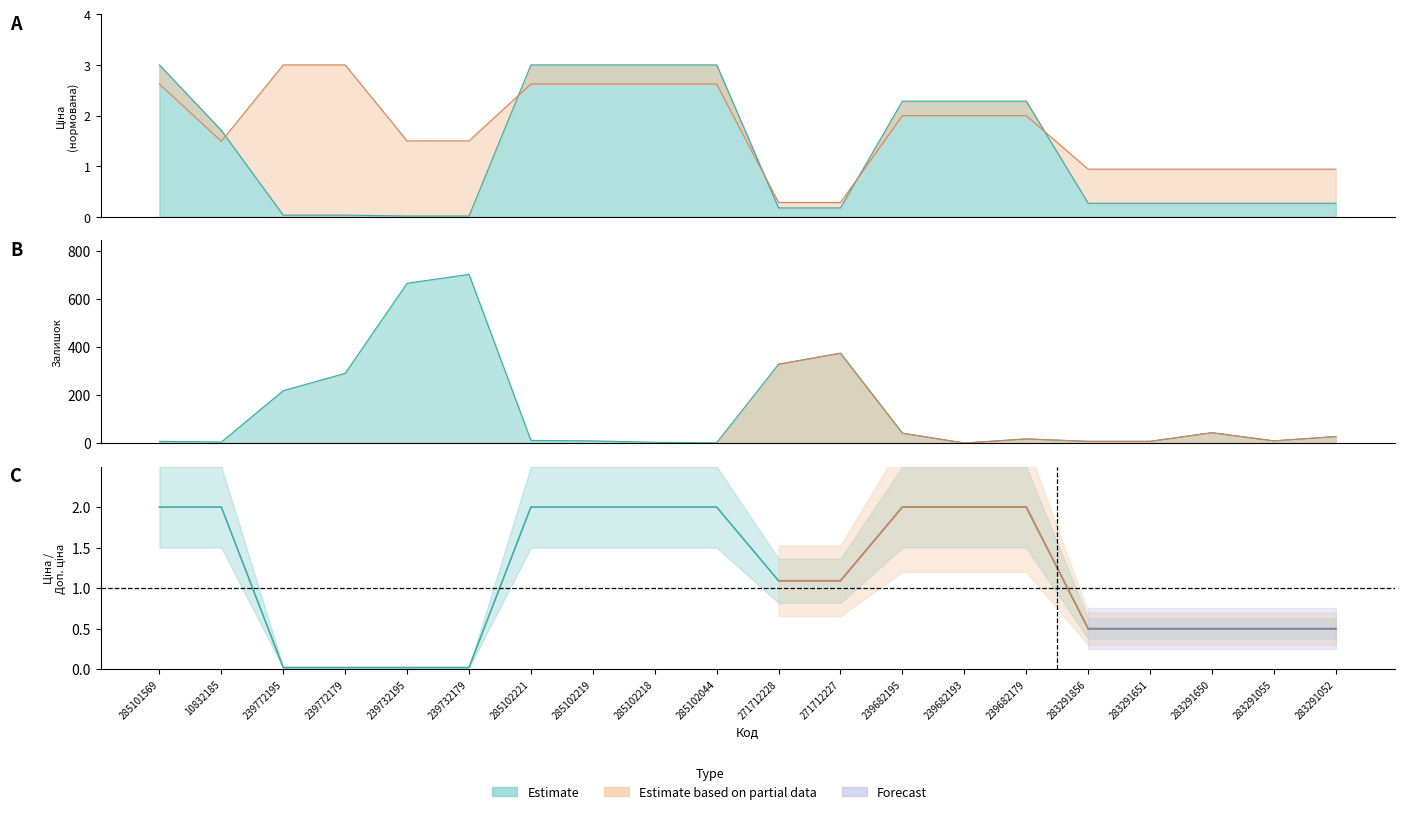

Where do Ціна and Доп. ціна first cross each other?

10832185 and 239772195